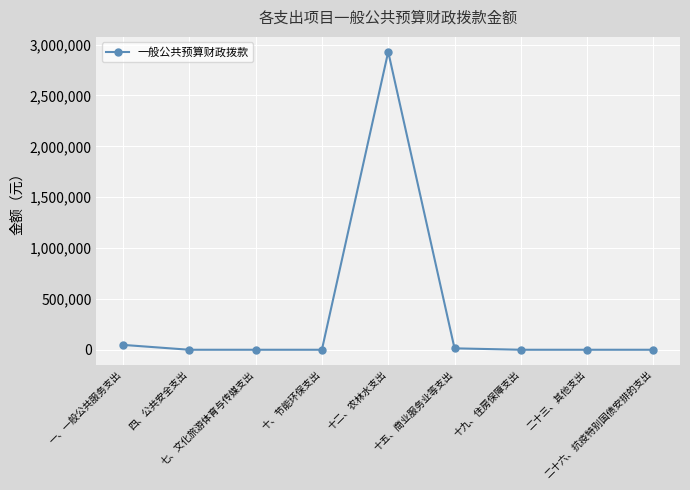

Reading left to right, transcribe all the data shown in this chart.

47882.8	0.0	0.0	0.0	2929509.6	13940.0	0.0	0.0	0.0